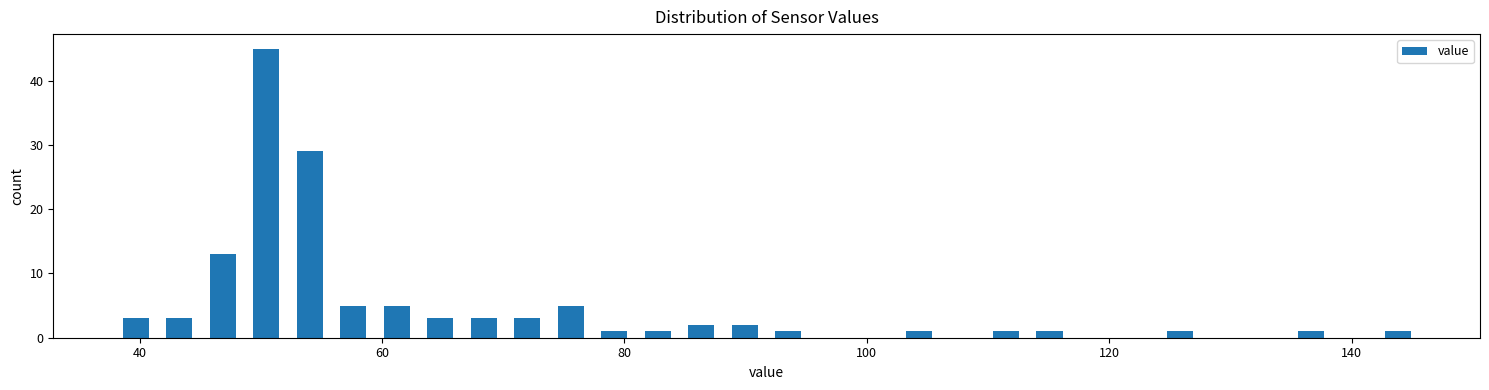

Read against the x-axis, roughly where is the centre of the tallest bar?

50